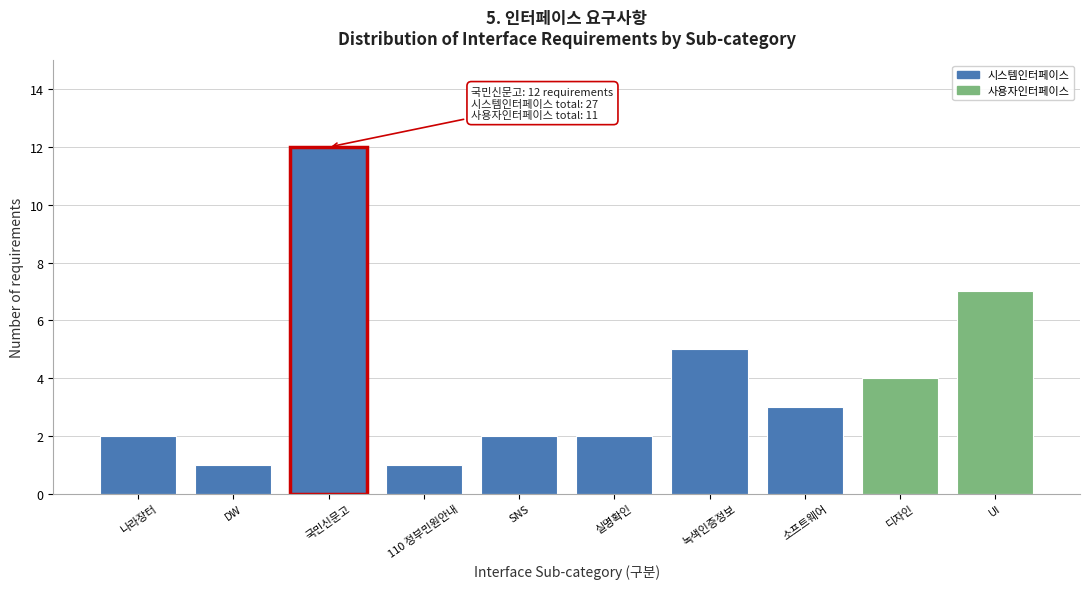

Reading right to left, what are all the values shown in this chart?

7	4	3	5	2	2	1	12	1	2